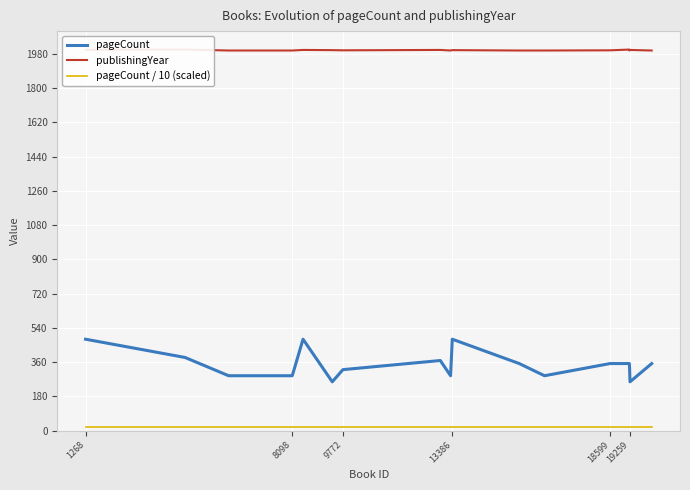

What is the difference between the pageCount values at 9772 and 13386?

160